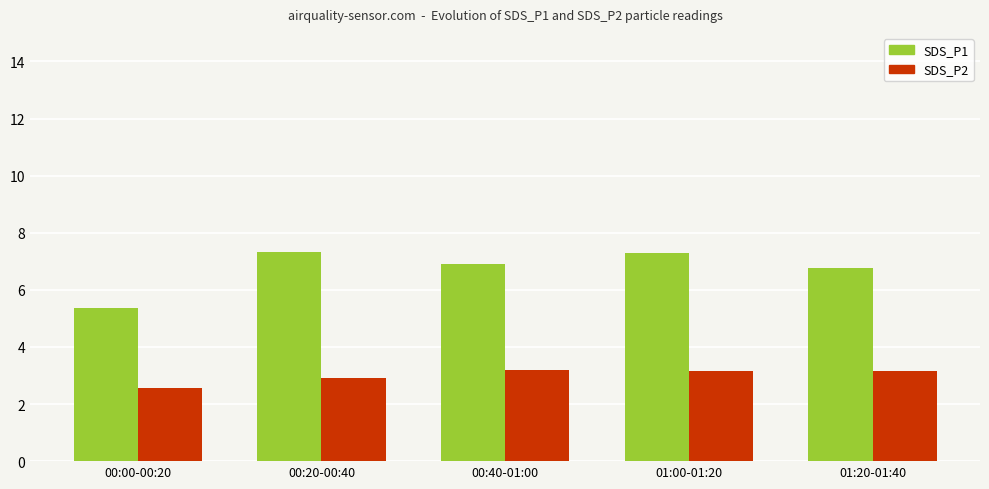

How many series are shown in this chart?

2